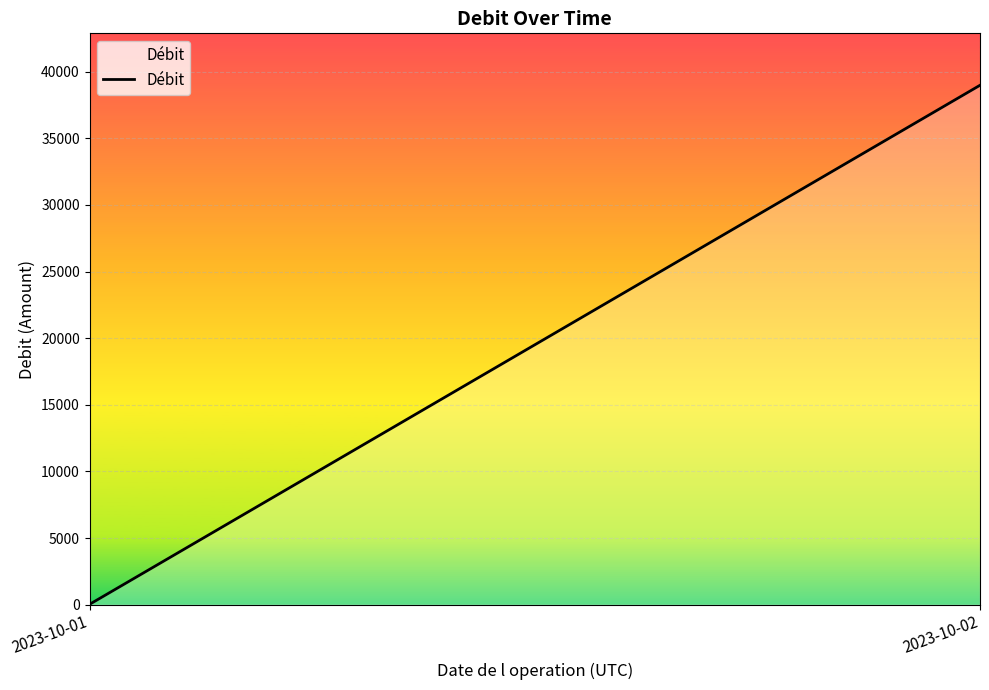

At which label does the data first exceed 38983?

2023-10-02